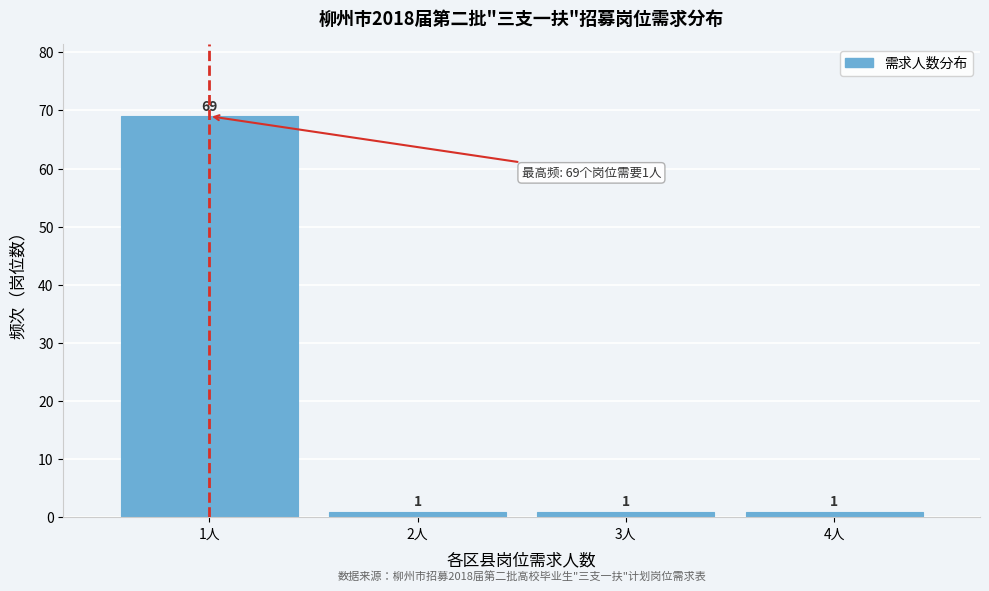

Reading right to left, extract all data points from this chart.

1	1	1	69